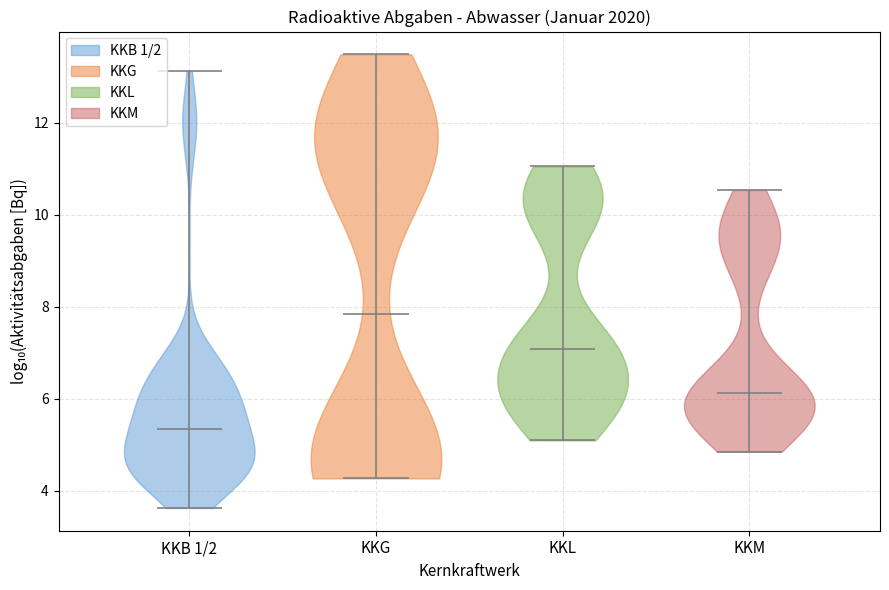

Which violin has the lowest median line?

KKB 1/2